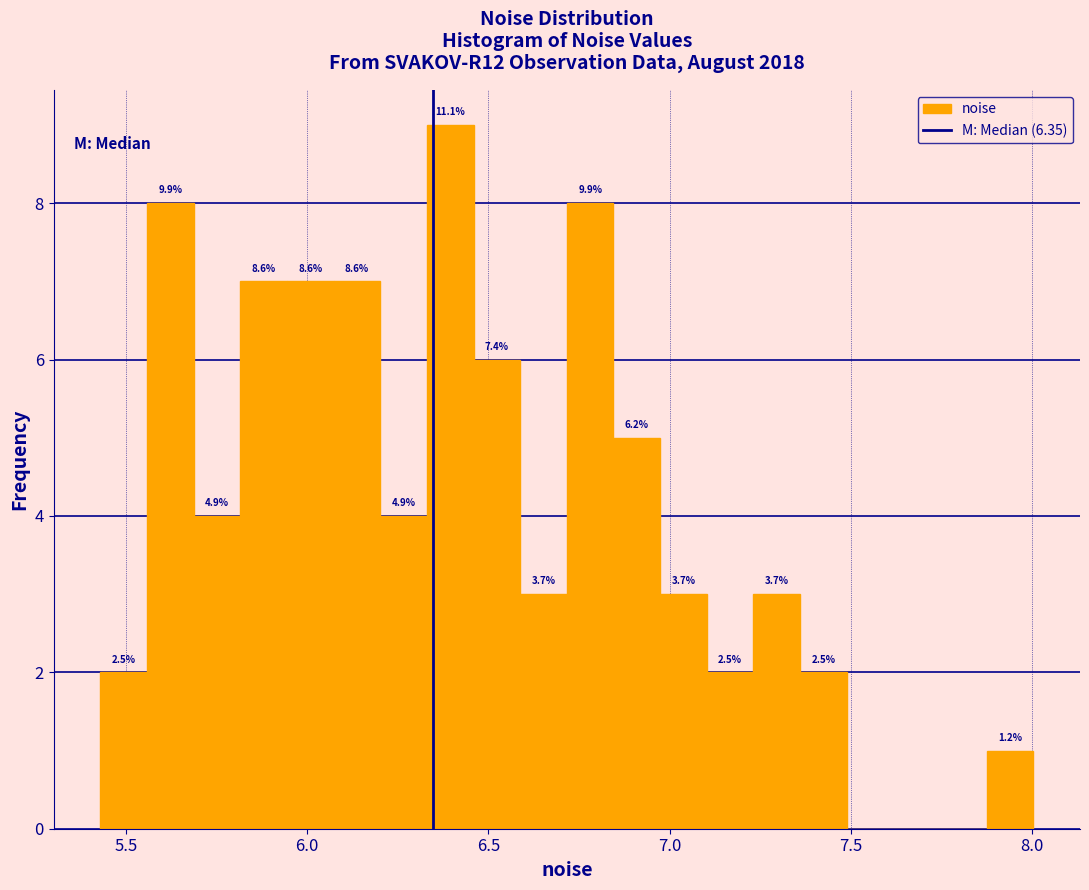

Around what value on the x-axis is the tallest bar? Give the approximate position of its centre, as read against the axis.

6.40